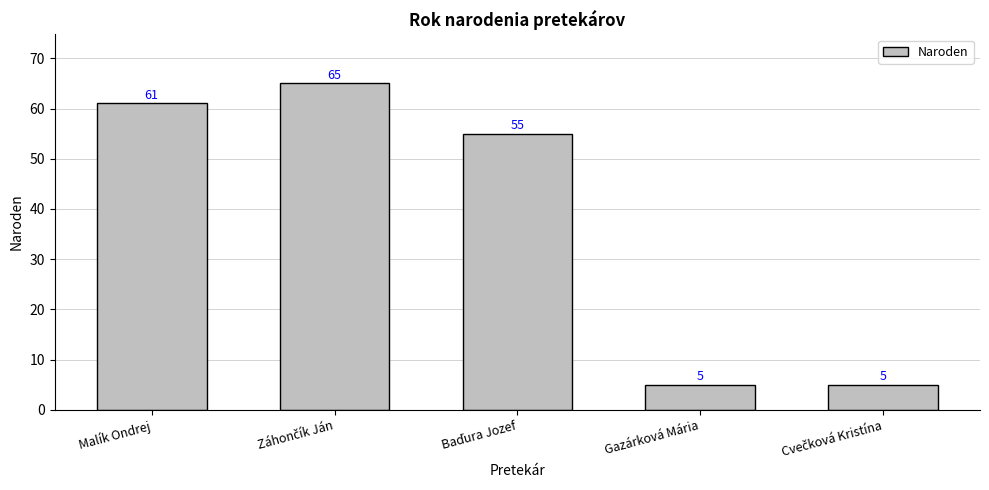

Is it true that the value at Gazárková Mária is 2?

False